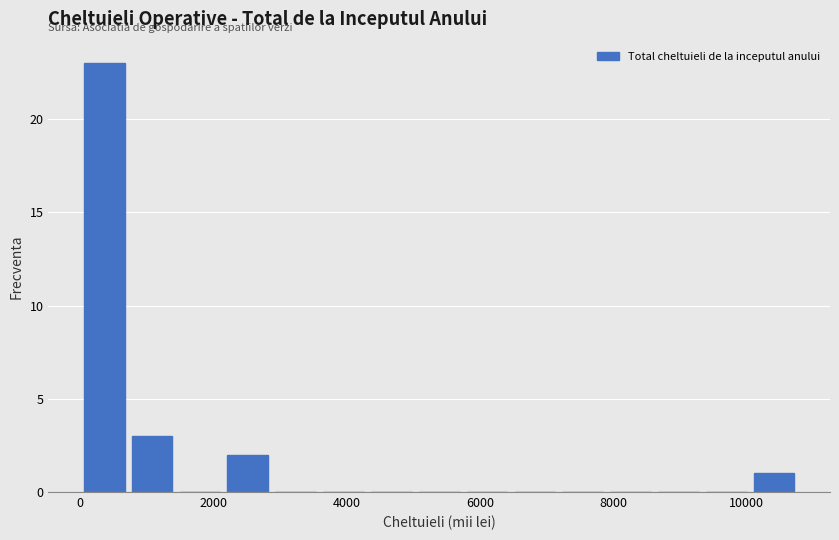

Read against the x-axis, roughly where is the centre of the tallest bar?

400